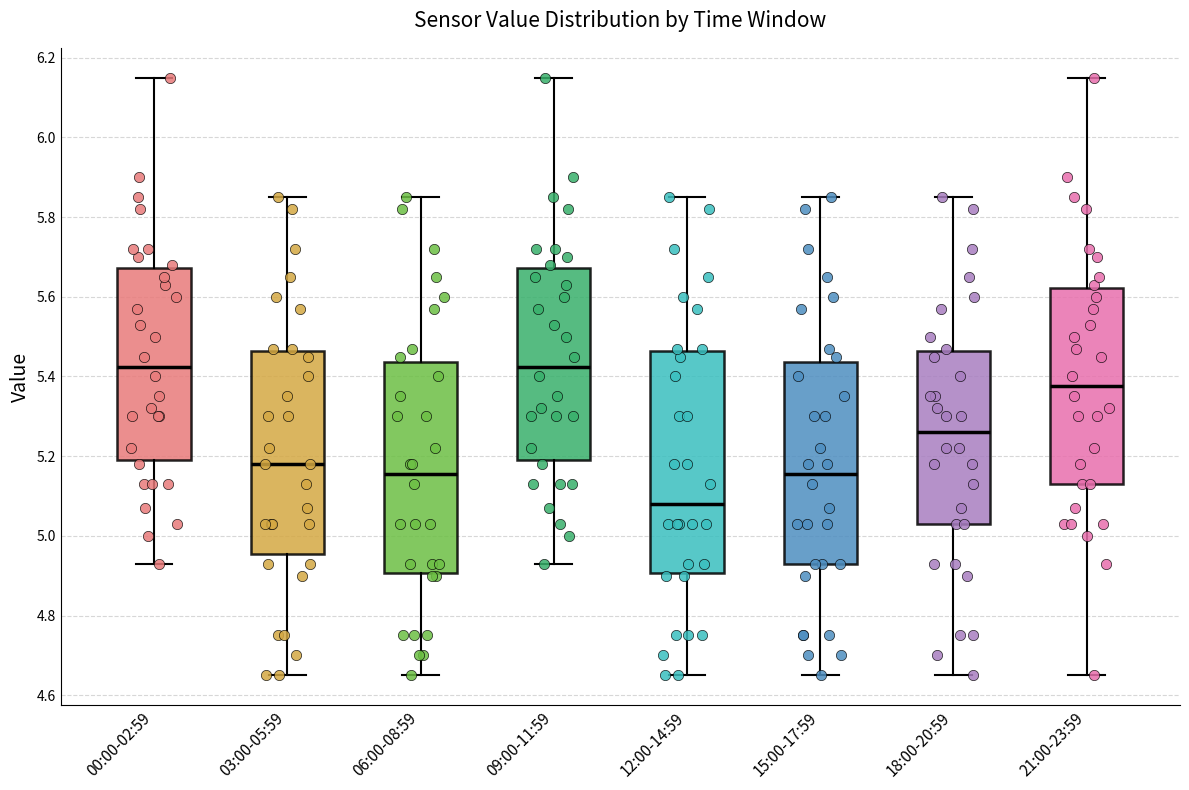

Where is the lower edge of the box for 12:00-14:59 on the y-axis? The values are not printed on the chart, so give them approximately, as read against the axis.

4.90